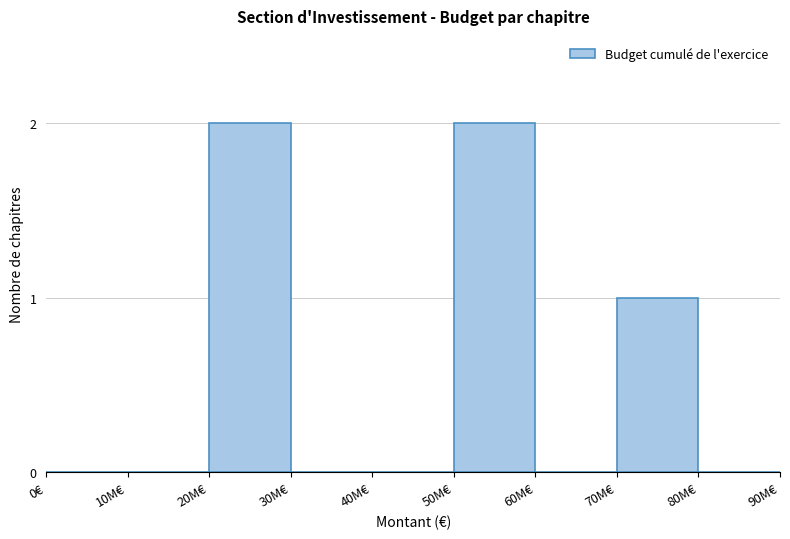

Reading left to right, extract all data points from this chart.

0€=0	10M€=0	20M€=2	30M€=0	40M€=0	50M€=2	60M€=0	70M€=1	80M€=0